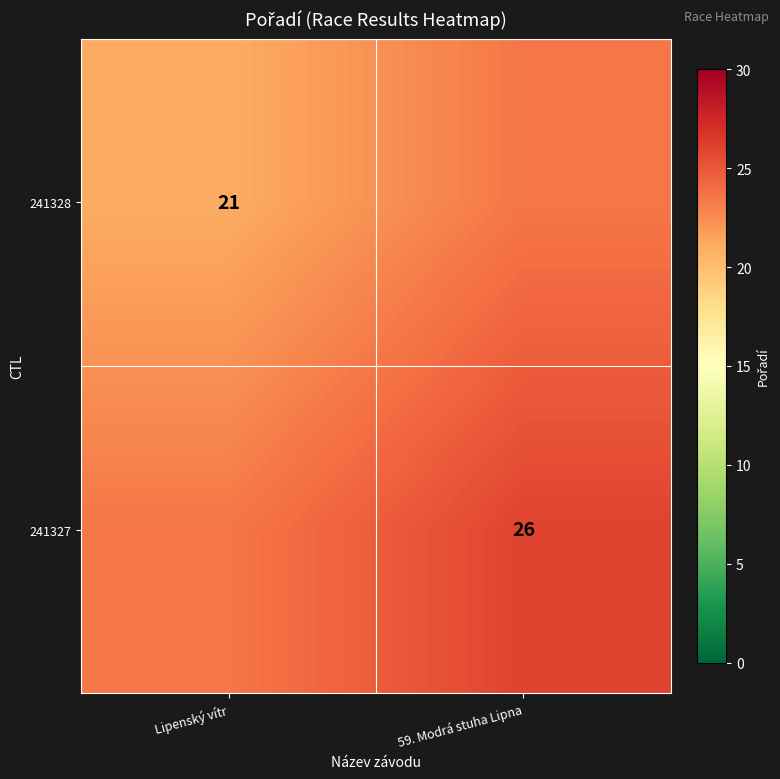

True or false: 241327 has a value of 26.0 at 59. Modrá stuha Lipna.

True